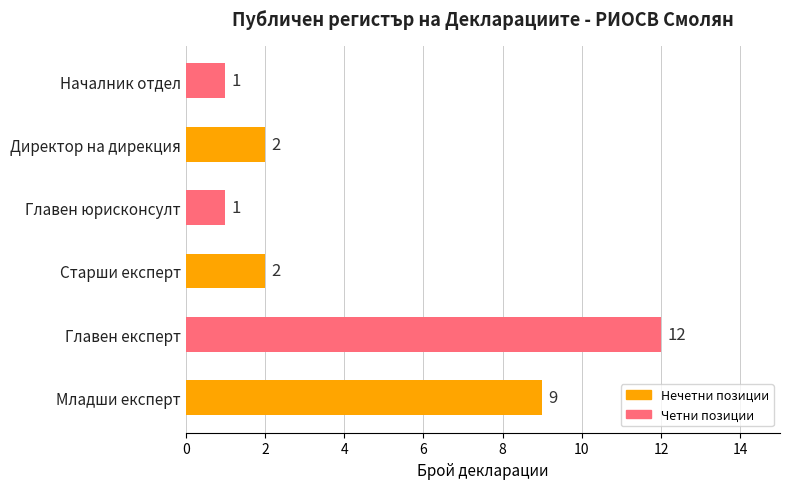

Are the bars grouped side by side (vs. stacked)?

No